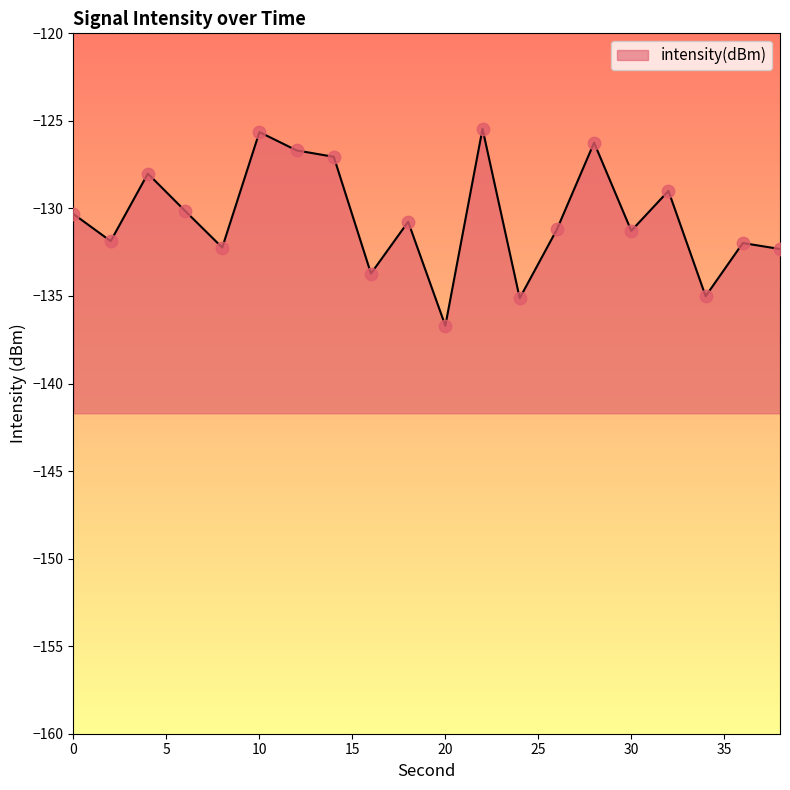

Which has a higher value, 38 or 22?

22